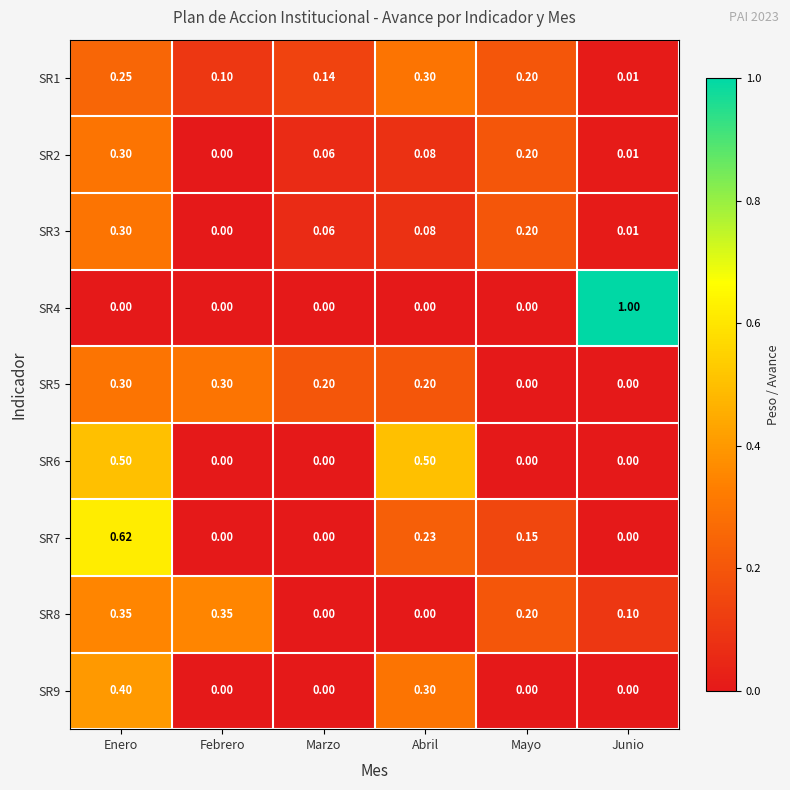

Is the value of SR9 at Marzo greater than the value of SR3 at Junio?

No